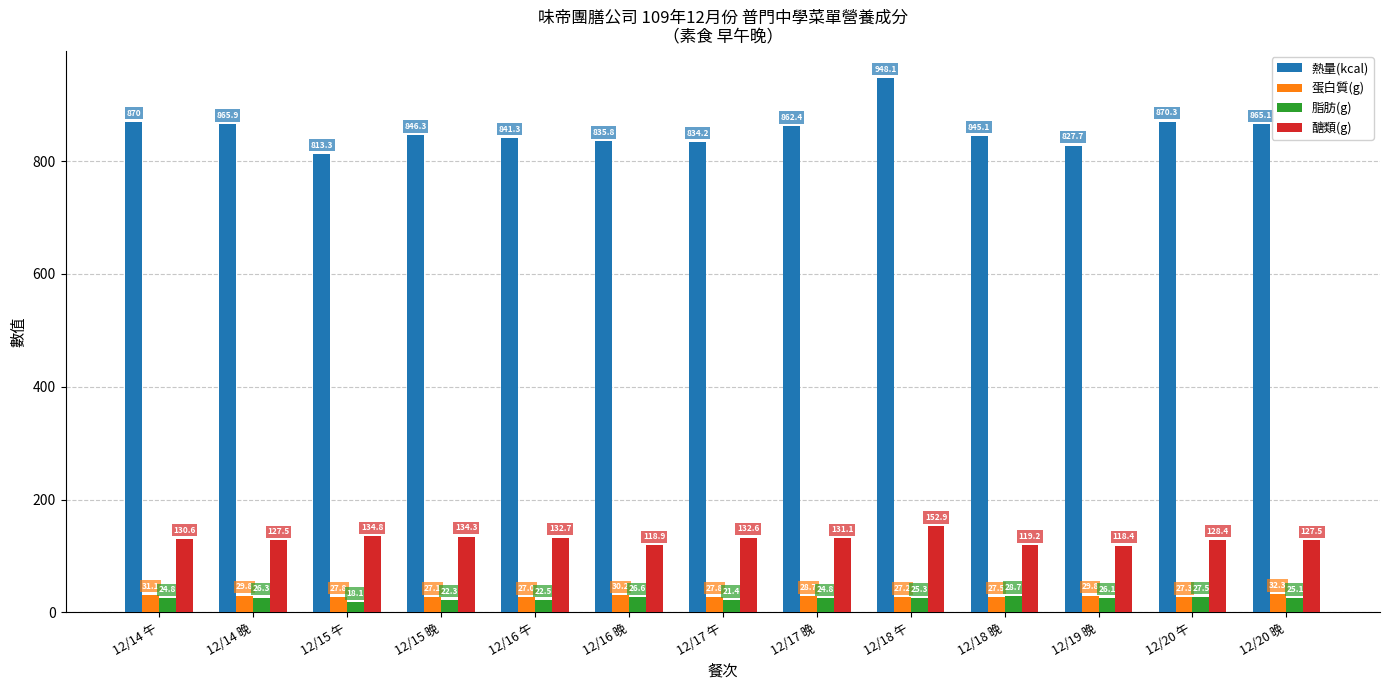

Where is 醣類(g) nearest to the value 135?

12/15 午